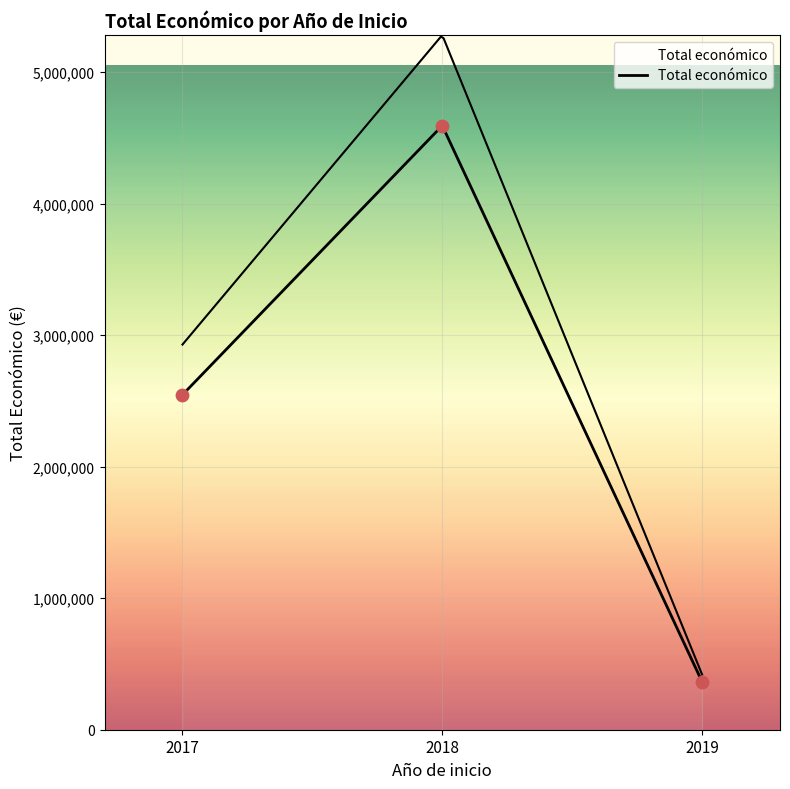

Between 2019 and 2017, which is larger?

2017